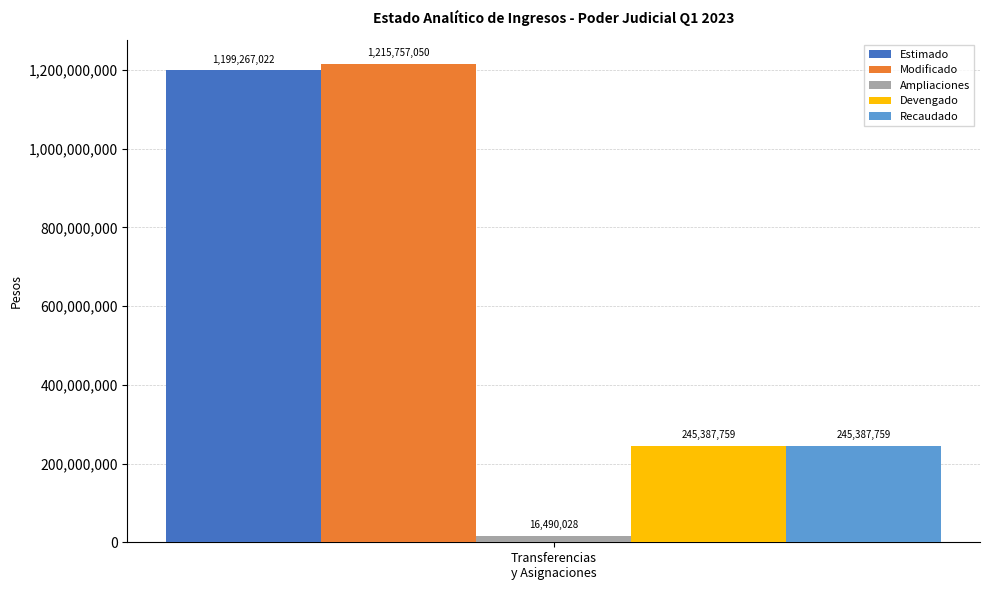

What is the highest value of the Recaudado series?

245387759